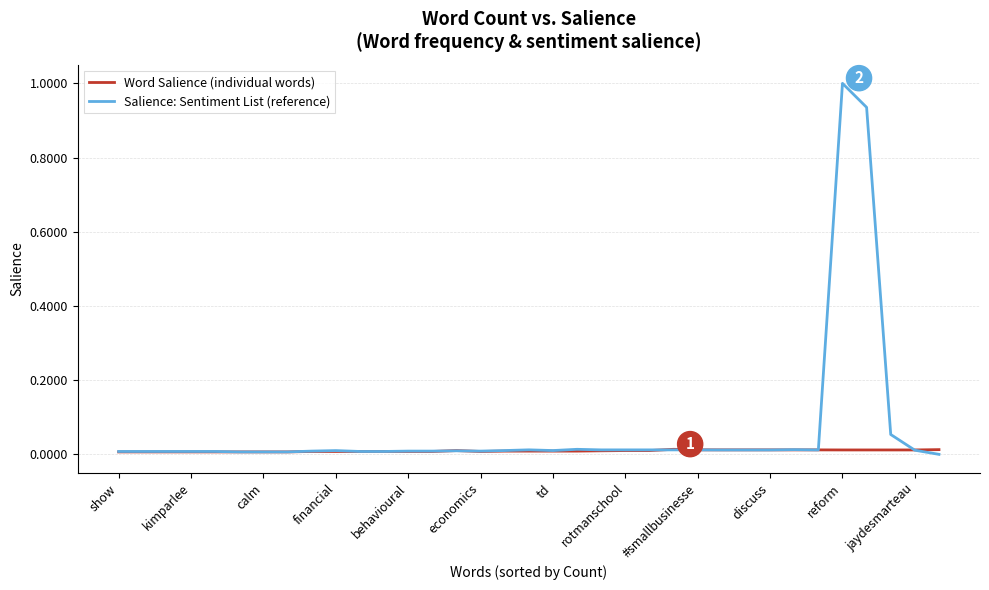

Which series has the largest total across all categories?

Salience: Sentiment List (reference)